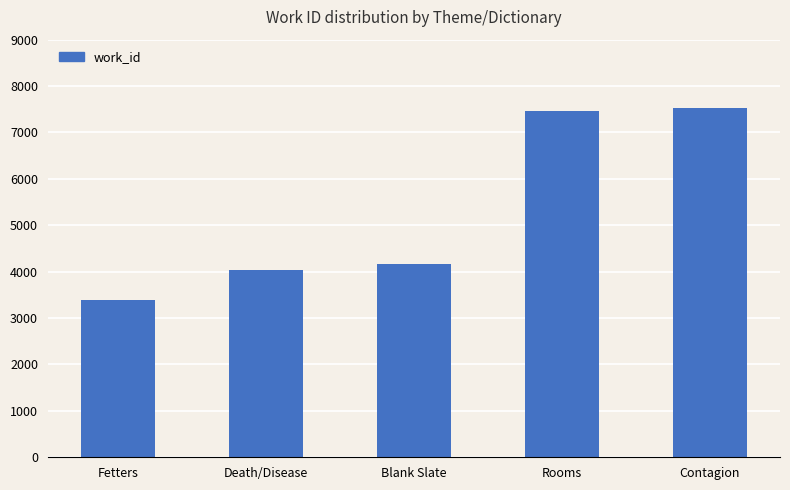

What is the smallest value displayed?

3396